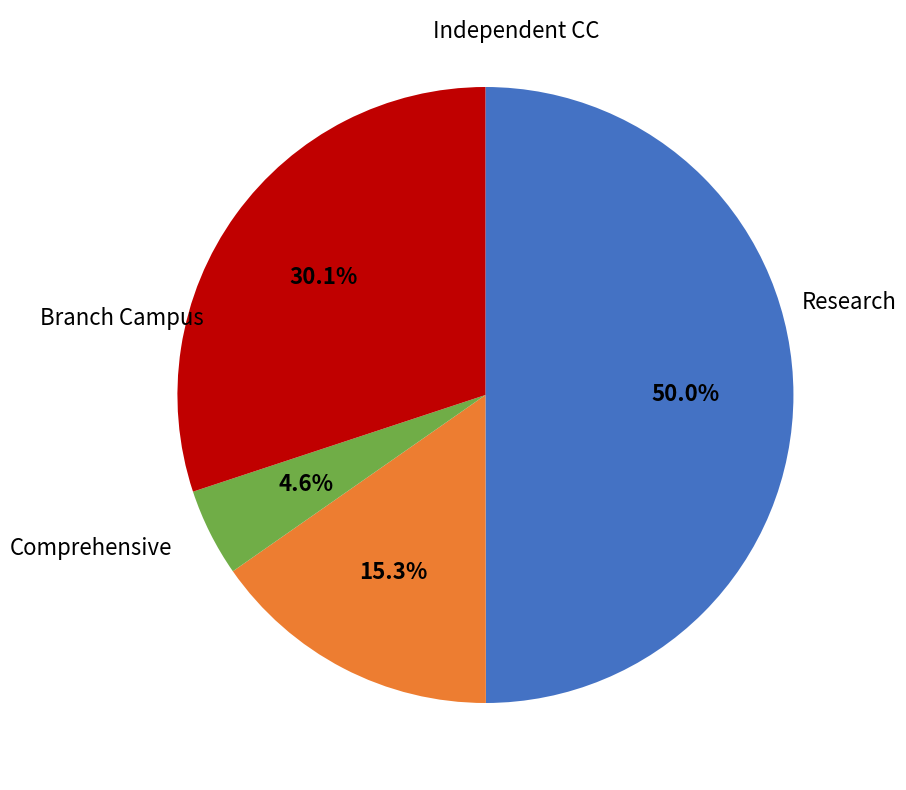

How many segments does this pie chart have?

4